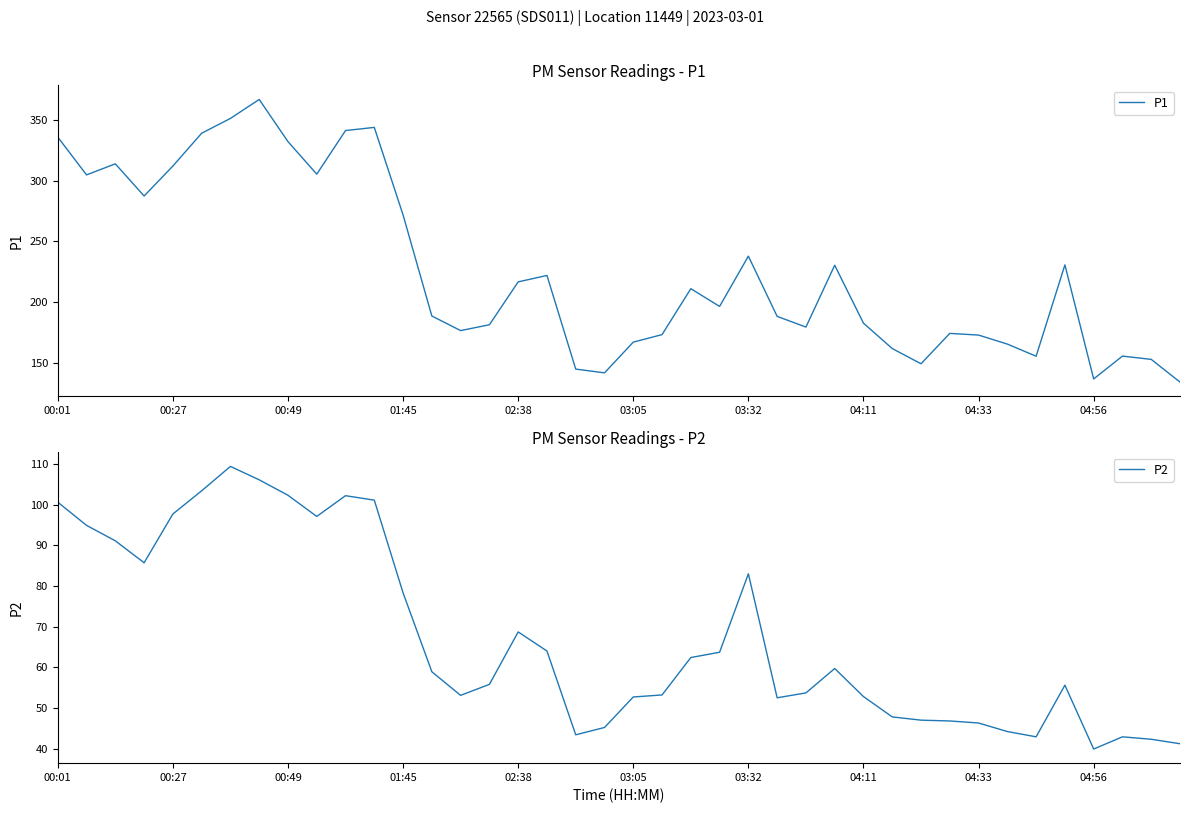

What position from the right is 22?

18